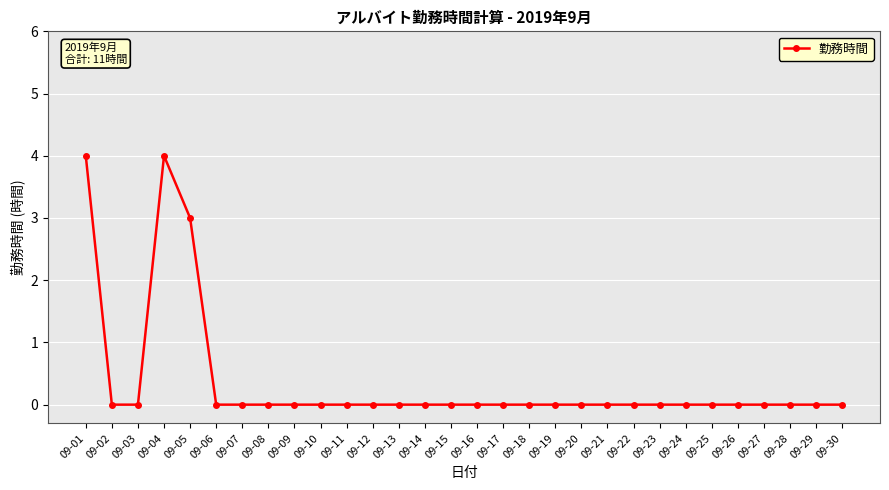

How many lines are shown in the chart?

1